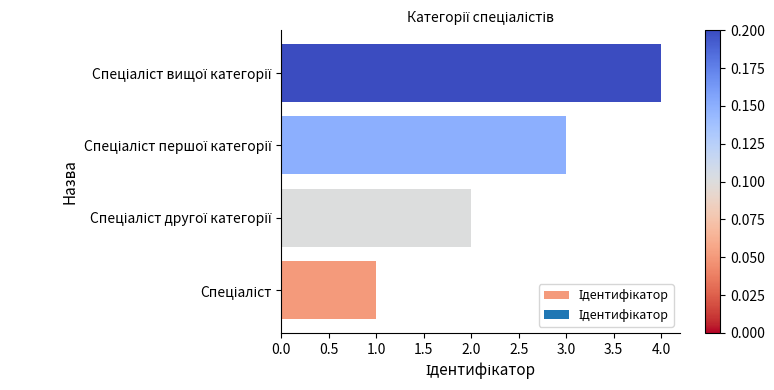

What is the difference between the maximum and minimum values?

3